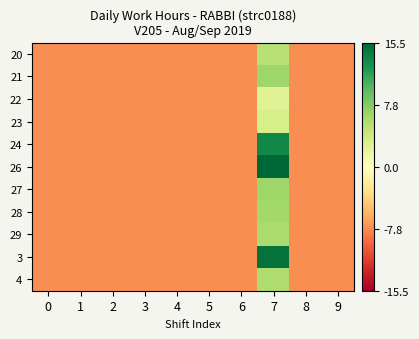

Reading left to right, extract all data points from this chart.

20: 0=-7.8	1=-7.8	2=-7.8	3=-7.8	4=-7.8	5=-7.8	6=-7.8	7=5.1	8=-7.8	9=-7.8
21: 0=-7.8	1=-7.8	2=-7.8	3=-7.8	4=-7.8	5=-7.8	6=-7.8	7=6.5	8=-7.8	9=-7.8
22: 0=-7.8	1=-7.8	2=-7.8	3=-7.8	4=-7.8	5=-7.8	6=-7.8	7=2.5	8=-7.8	9=-7.8
23: 0=-7.8	1=-7.8	2=-7.8	3=-7.8	4=-7.8	5=-7.8	6=-7.8	7=3.2	8=-7.8	9=-7.8
24: 0=-7.8	1=-7.8	2=-7.8	3=-7.8	4=-7.8	5=-7.8	6=-7.8	7=13.4	8=-7.8	9=-7.8
26: 0=-7.8	1=-7.8	2=-7.8	3=-7.8	4=-7.8	5=-7.8	6=-7.8	7=15.5	8=-7.8	9=-7.8
27: 0=-7.8	1=-7.8	2=-7.8	3=-7.8	4=-7.8	5=-7.8	6=-7.8	7=6.5	8=-7.8	9=-7.8
28: 0=-7.8	1=-7.8	2=-7.8	3=-7.8	4=-7.8	5=-7.8	6=-7.8	7=6.3	8=-7.8	9=-7.8
29: 0=-7.8	1=-7.8	2=-7.8	3=-7.8	4=-7.8	5=-7.8	6=-7.8	7=5.8	8=-7.8	9=-7.8
3: 0=-7.8	1=-7.8	2=-7.8	3=-7.8	4=-7.8	5=-7.8	6=-7.8	7=14.9	8=-7.8	9=-7.8
4: 0=-7.8	1=-7.8	2=-7.8	3=-7.8	4=-7.8	5=-7.8	6=-7.8	7=5.6	8=-7.8	9=-7.8